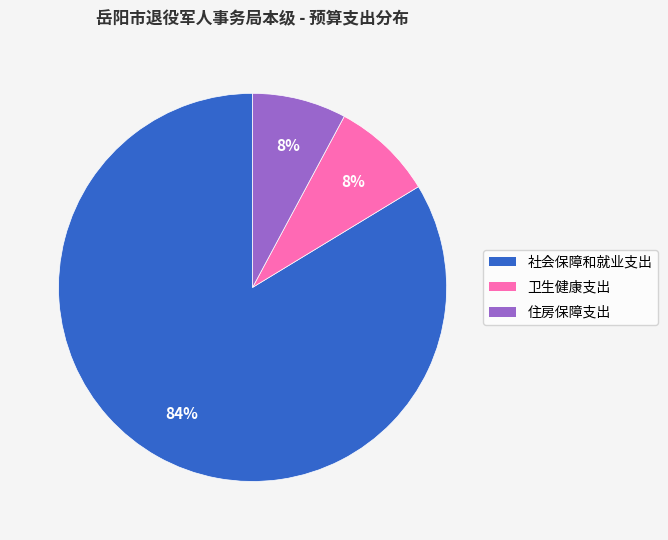

To the nearest percent, what is the difference between the largest and smallest slice percentages?

76%